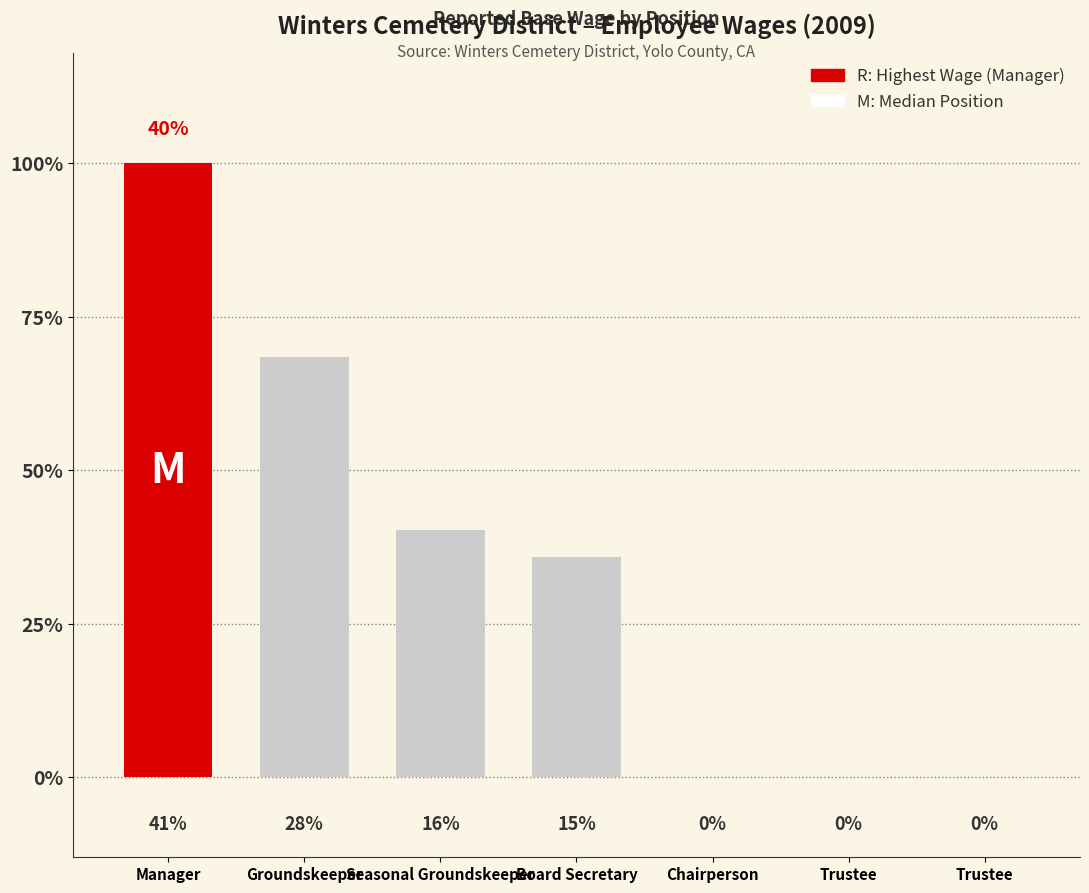

Is it true that the value at Manager is 77469?

False